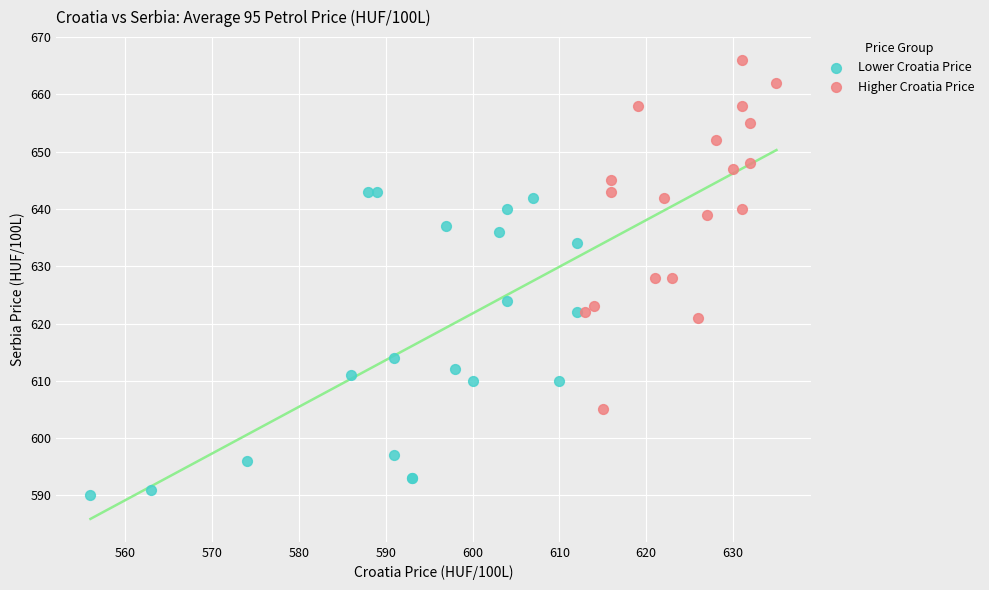

Which series has the largest Y range (max minus min)?

Higher Croatia Price